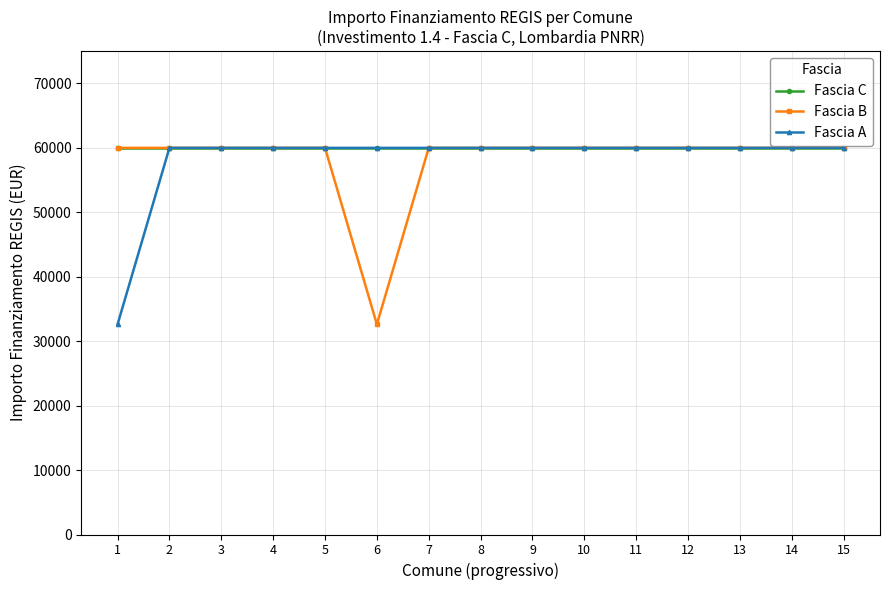

At how many categories does at least one series exceed 46765?

15